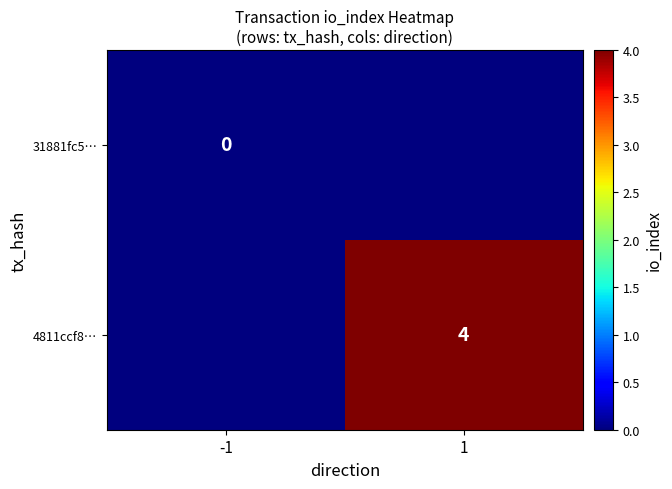

Is it true that 4811ccf8… equals 7 at 1?

False